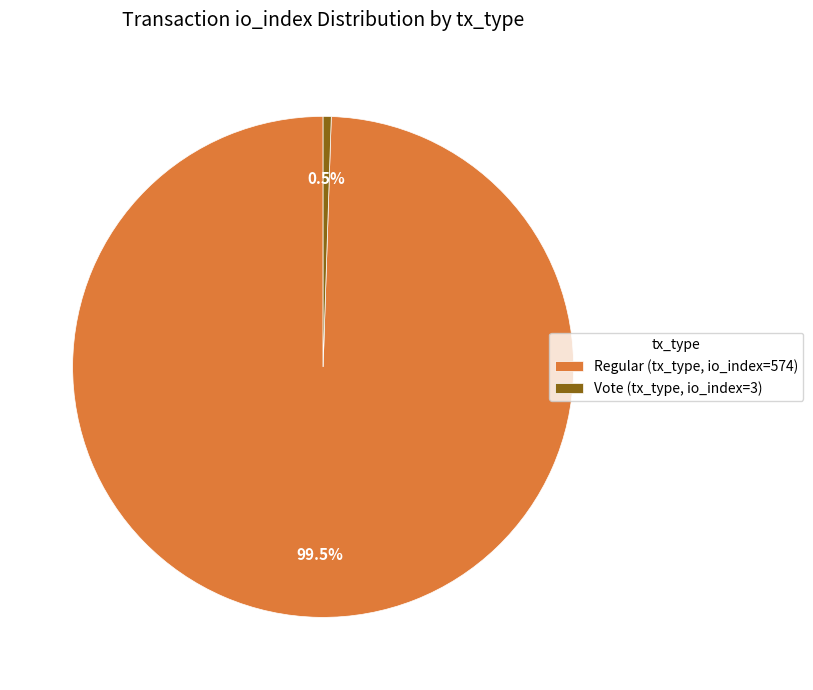

What percentage is NOT represented by Vote (tx_type, io_index=3)?

99.5%